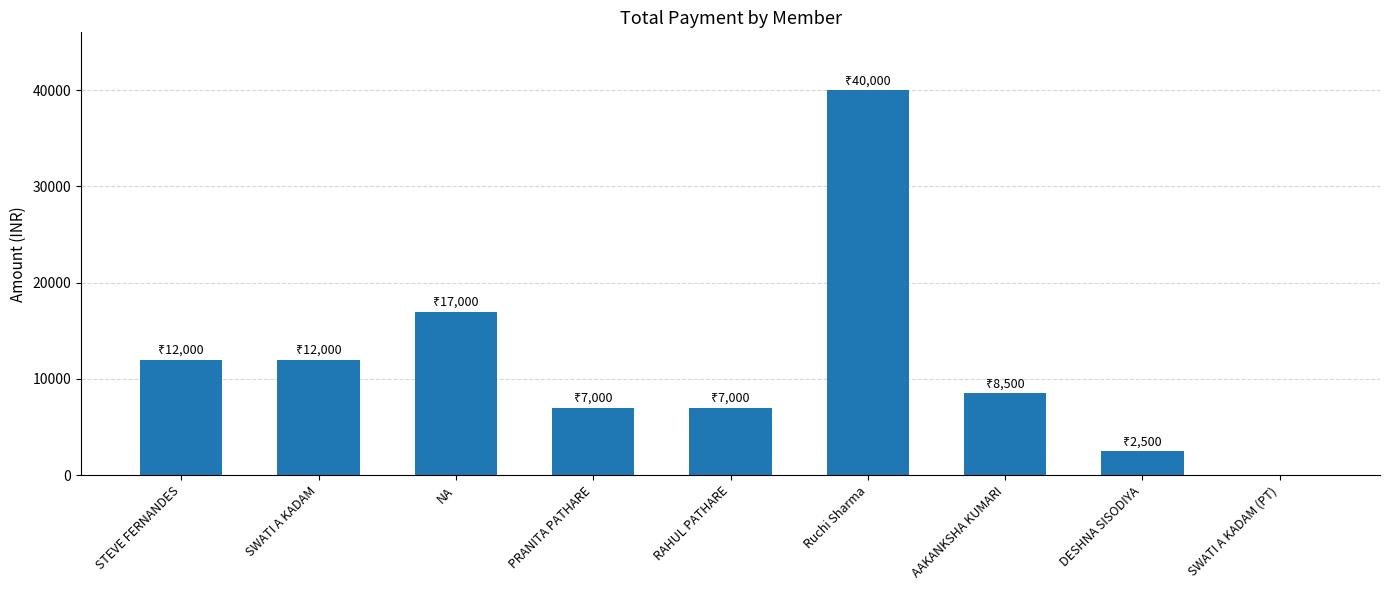

What is the sum of all values?

106000